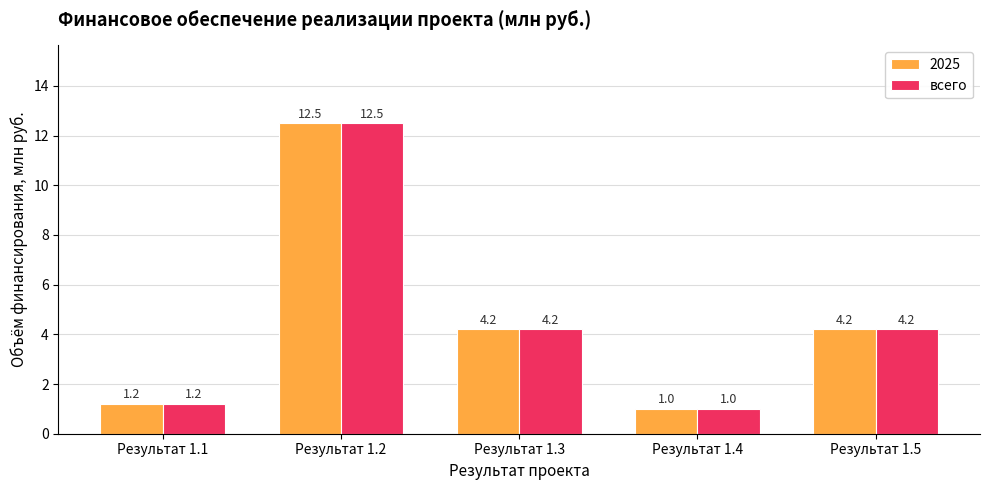

How many categories are shown in the chart?

5